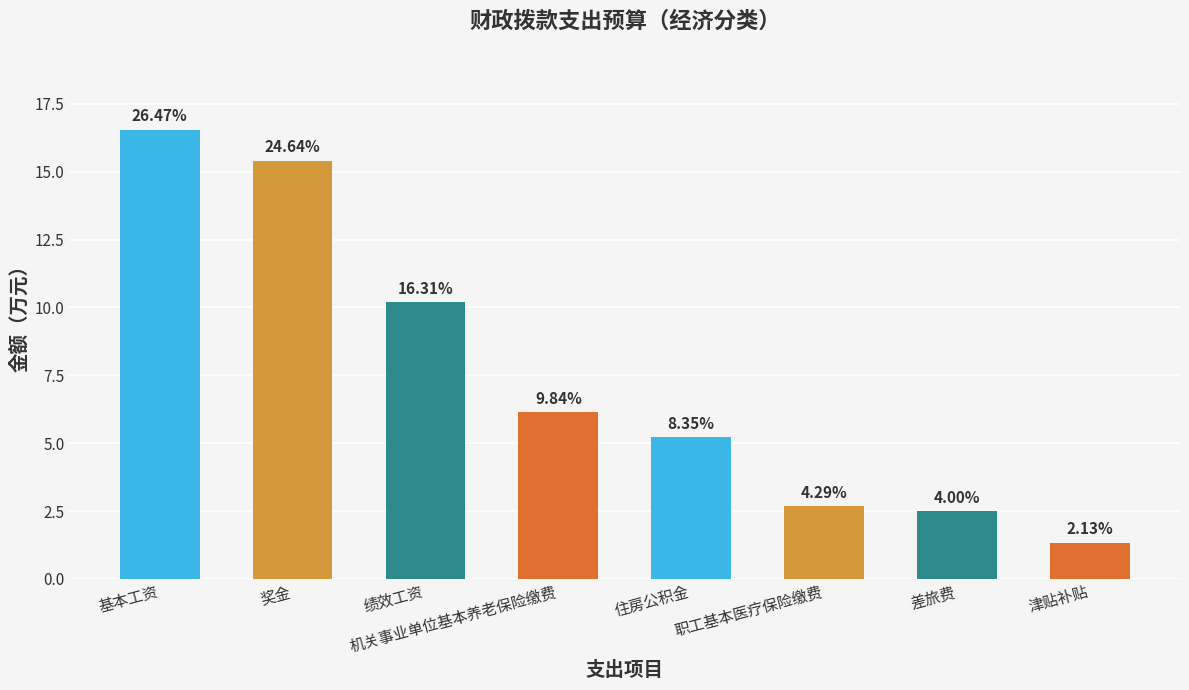

Are the bars horizontal?

No